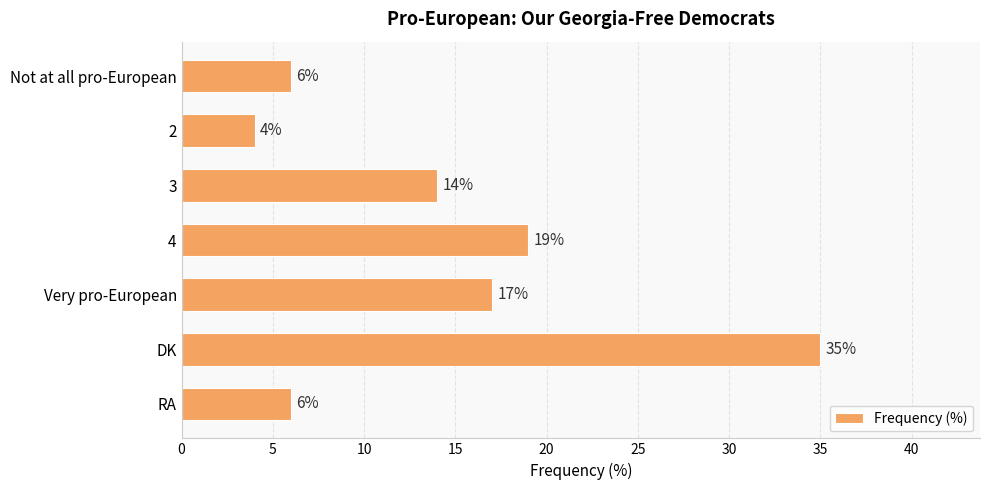

Are the bars grouped side by side (vs. stacked)?

No